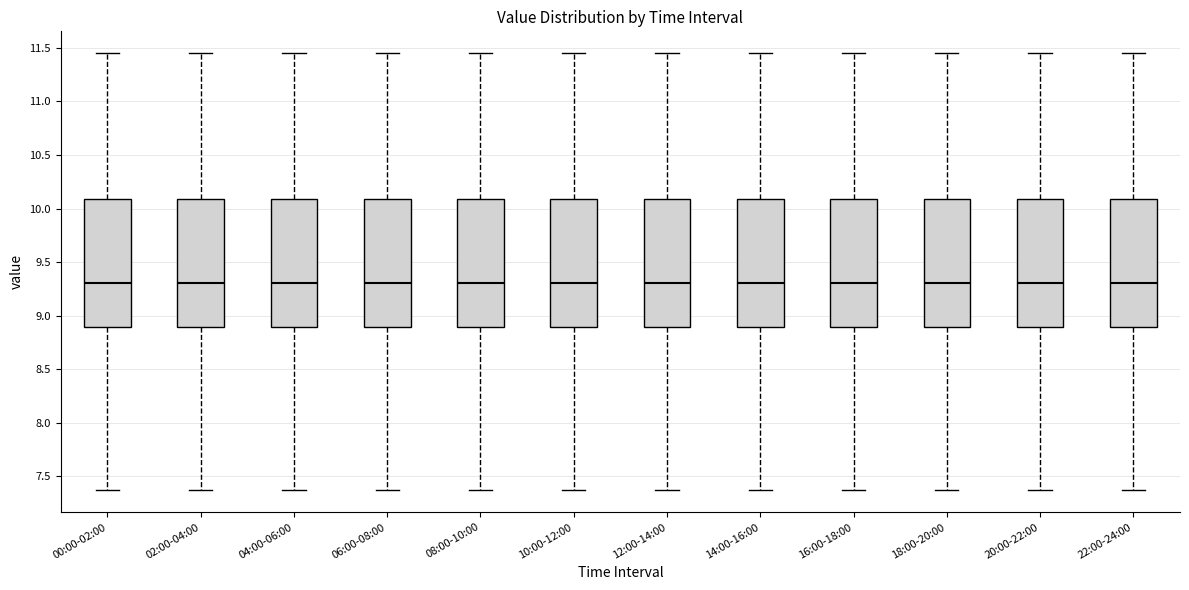

Reading left to right, read every box against the y-axis: the position of its median line, the range the box covers, and the ends of its whiskers. The values are not printed on the chart, so give them approximately, as read against the axis.

00:00-02:00: median 9.30, box 8.90 to 10.10, whiskers 7.35 to 11.45
02:00-04:00: median 9.30, box 8.90 to 10.10, whiskers 7.35 to 11.45
04:00-06:00: median 9.30, box 8.90 to 10.10, whiskers 7.35 to 11.45
06:00-08:00: median 9.30, box 8.90 to 10.10, whiskers 7.35 to 11.45
08:00-10:00: median 9.30, box 8.90 to 10.10, whiskers 7.35 to 11.45
10:00-12:00: median 9.30, box 8.90 to 10.10, whiskers 7.35 to 11.45
12:00-14:00: median 9.30, box 8.90 to 10.10, whiskers 7.35 to 11.45
14:00-16:00: median 9.30, box 8.90 to 10.10, whiskers 7.35 to 11.45
16:00-18:00: median 9.30, box 8.90 to 10.10, whiskers 7.35 to 11.45
18:00-20:00: median 9.30, box 8.90 to 10.10, whiskers 7.35 to 11.45
20:00-22:00: median 9.30, box 8.90 to 10.10, whiskers 7.35 to 11.45
22:00-24:00: median 9.30, box 8.90 to 10.10, whiskers 7.35 to 11.45